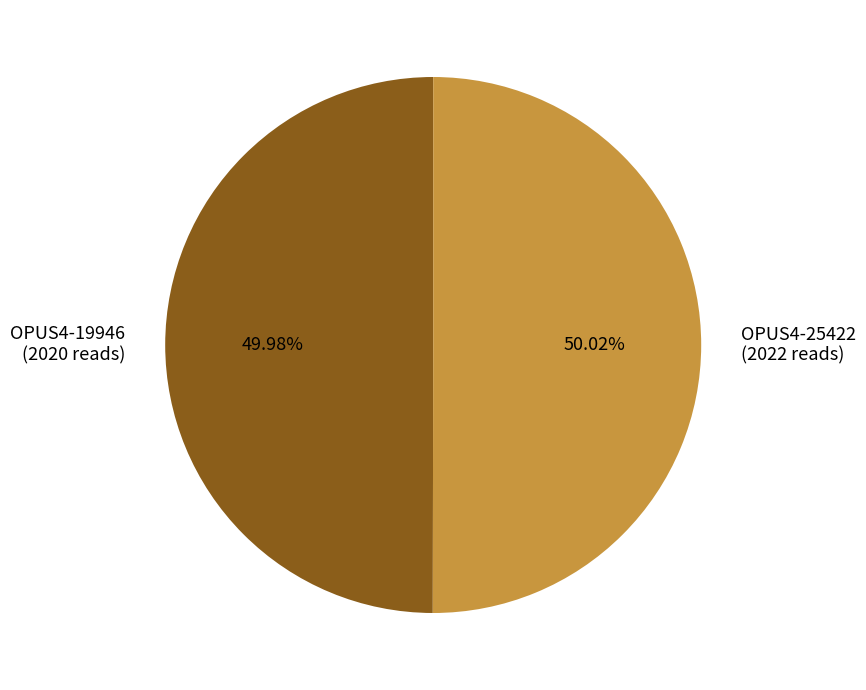

Is there a majority slice in this chart?

Yes